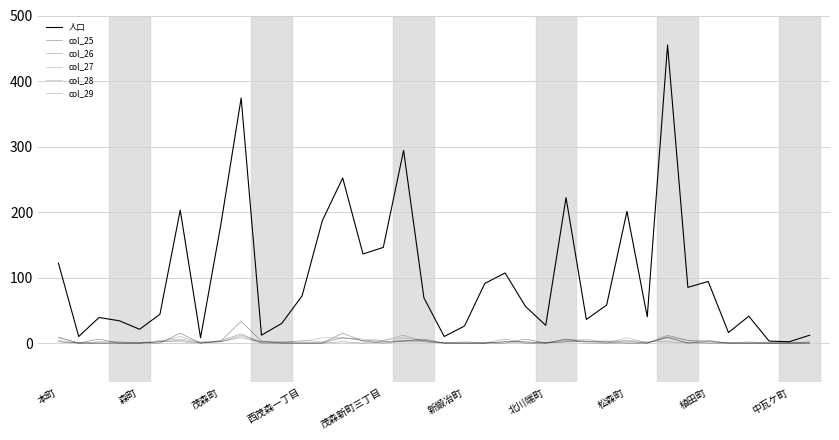

After their last crossing, which series has the higher values: col_25 or col_28?

col_25